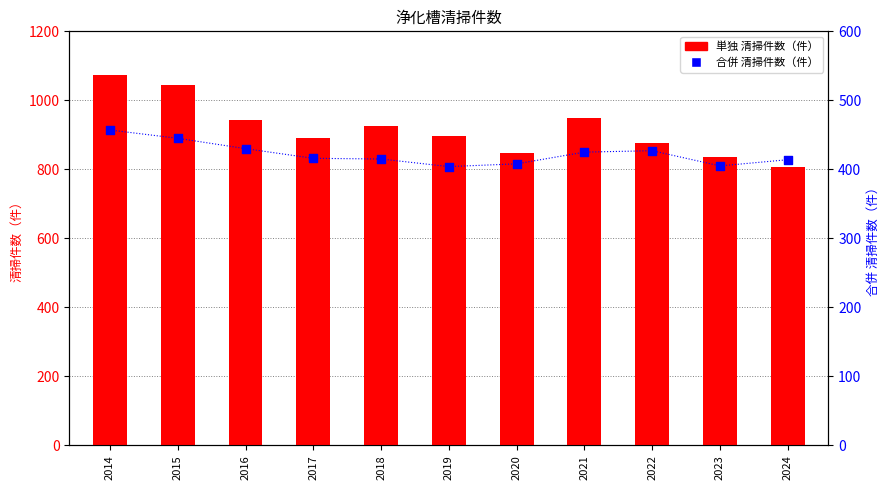

At which category is the sum across all series the highest?

2014